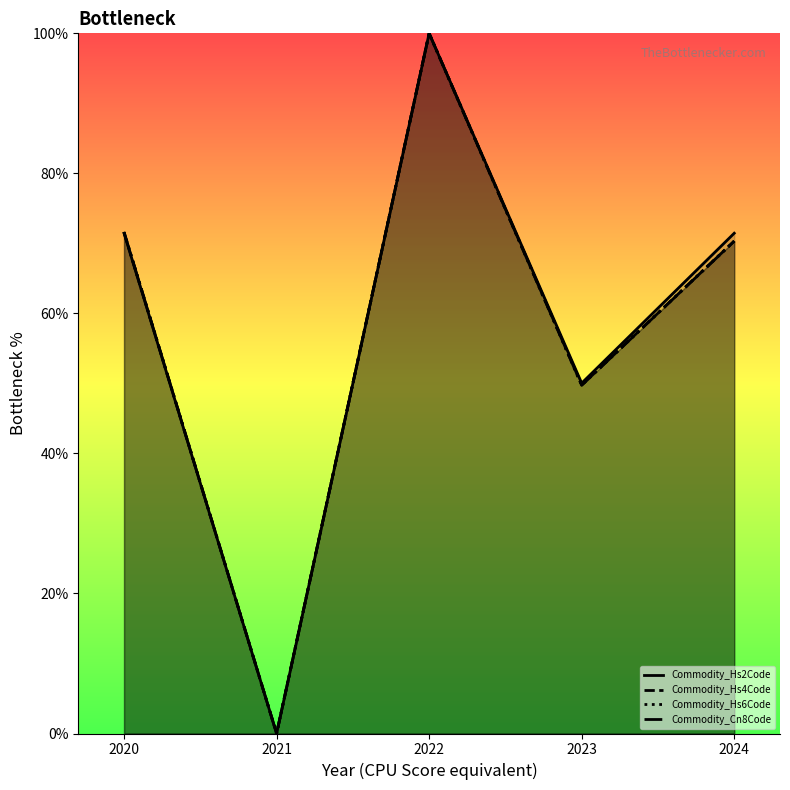

List the series in order of their peak value, highest first.

Commodity_Hs2Code, Commodity_Hs4Code, Commodity_Hs6Code, Commodity_Cn8Code